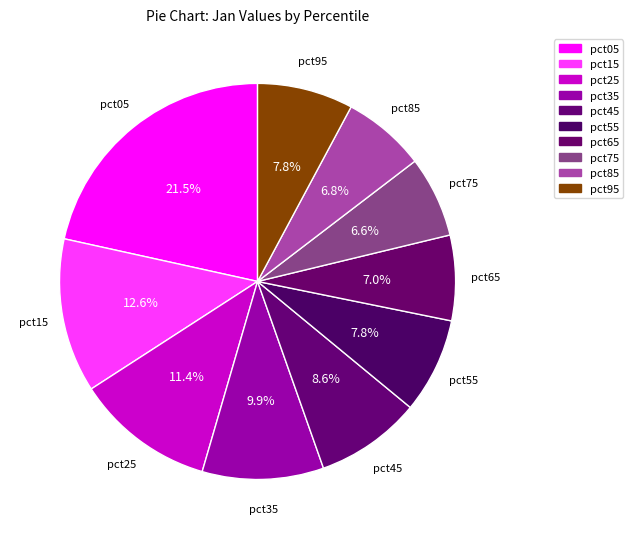

What is the total percentage of pct15 and pct65?

19.6%